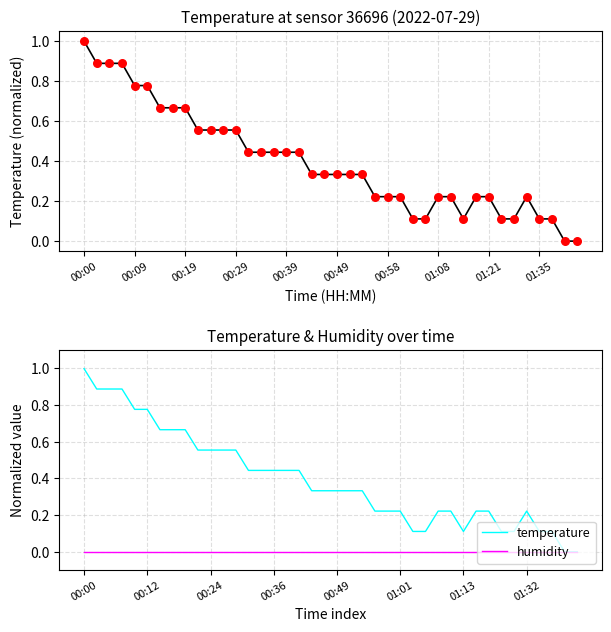

Which series has the largest total across all categories?

temperature (normalized)